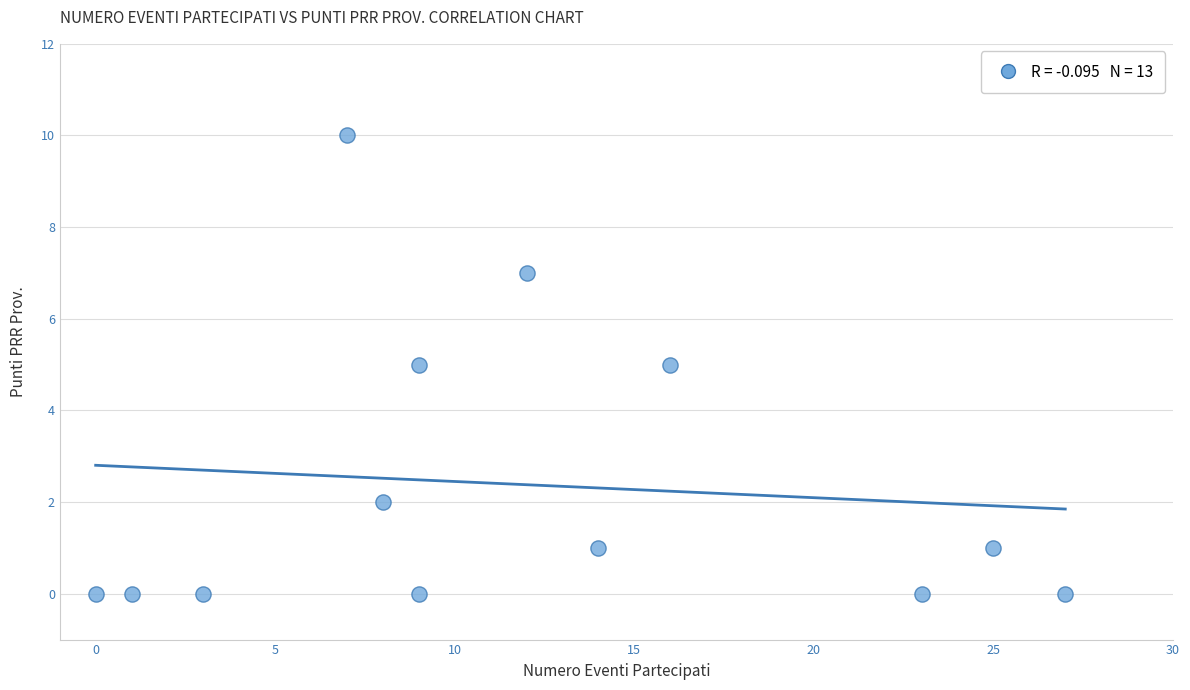

What is the range of X values (max minus min)?

27